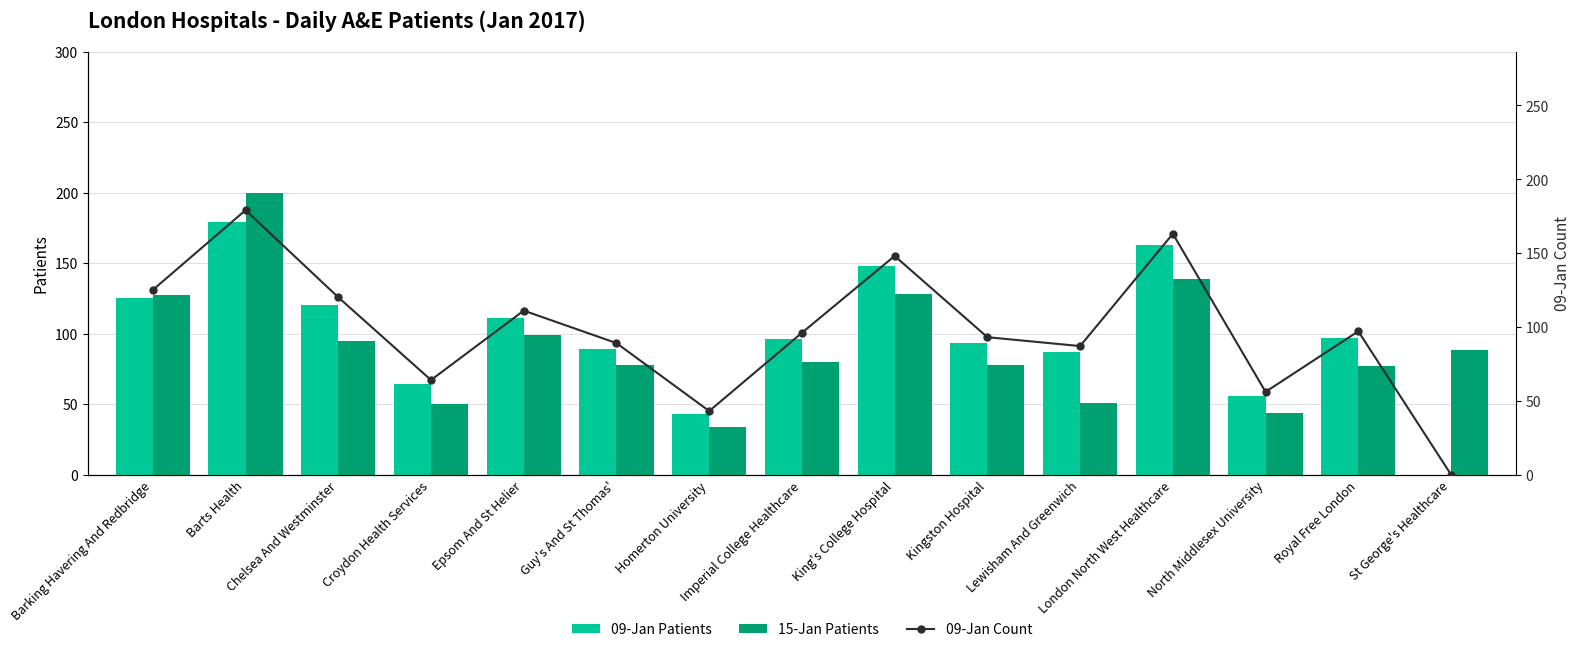

What is the total value across all series at St George's Healthcare?

88